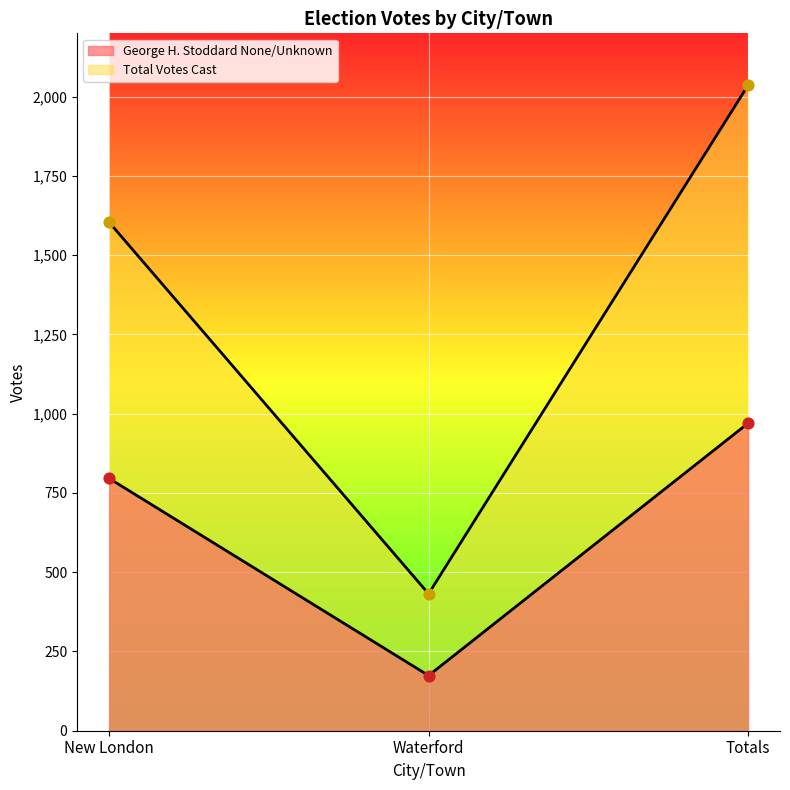

Which series has the largest total across all categories?

Total Votes Cast